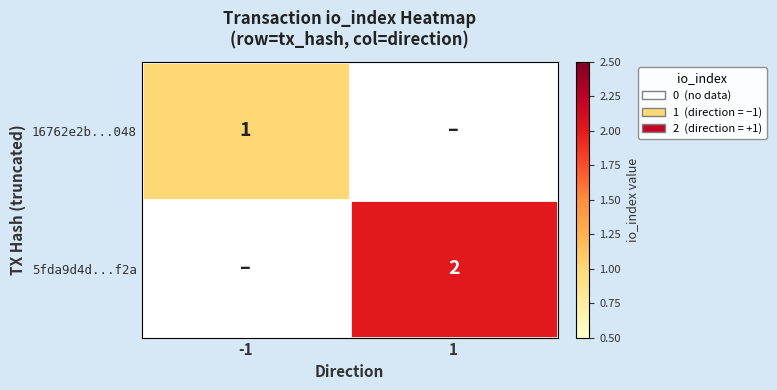

The 5fda9d4d...f2a series shows 2 at 1. True or false?

True